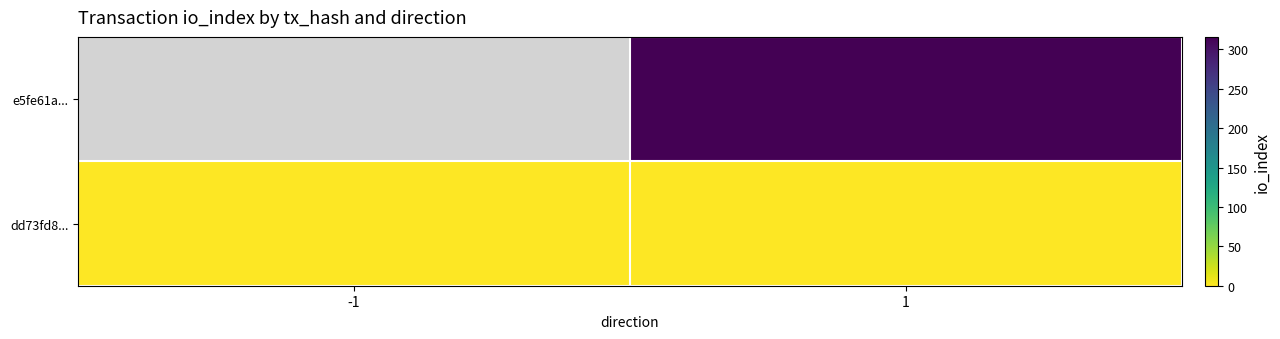

The value of dd73fd8... at -1 is 1.0. True or false?

True